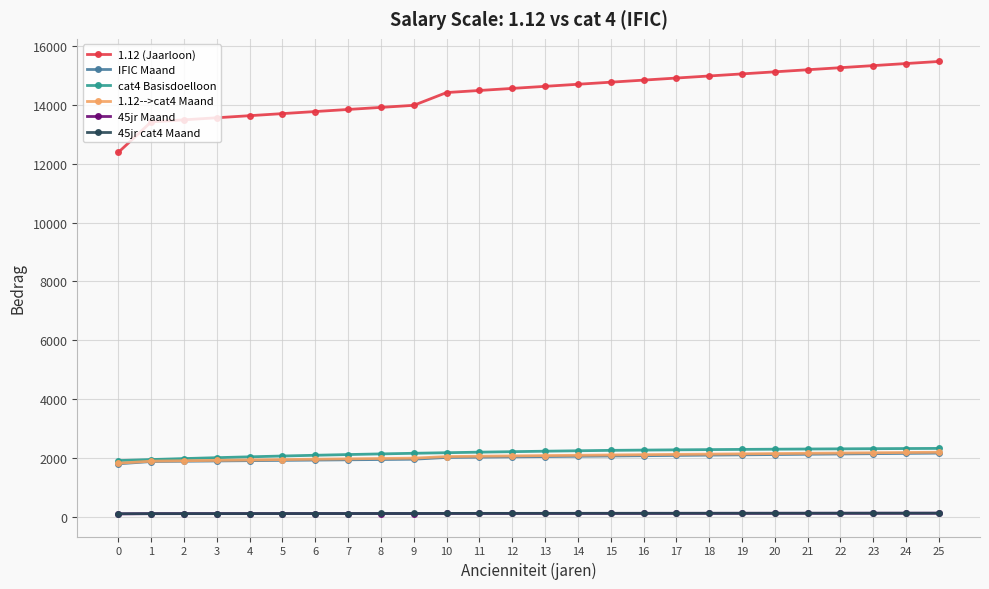

True or false: 45jr cat4 Maand and cat4 Basisdoelloon cross at least once.

False